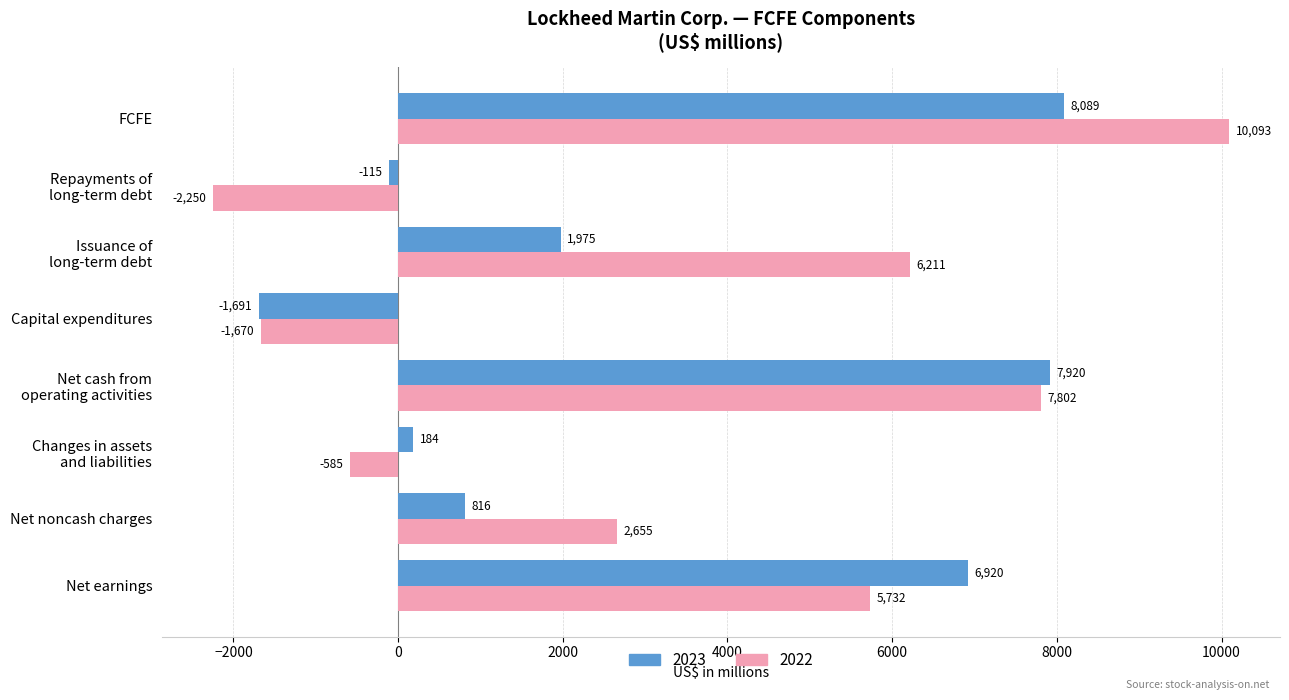

True or false: 2022 has a value of -1670 at Capital expenditures.

True